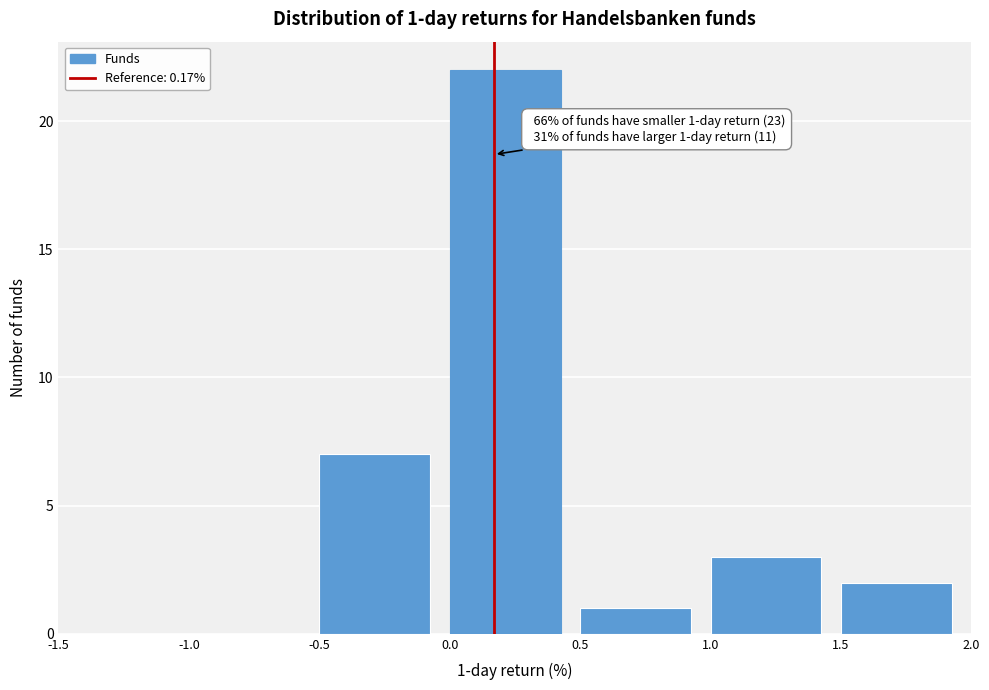

Over which range of the x-axis is the bar tallest?

0.0 to 0.5